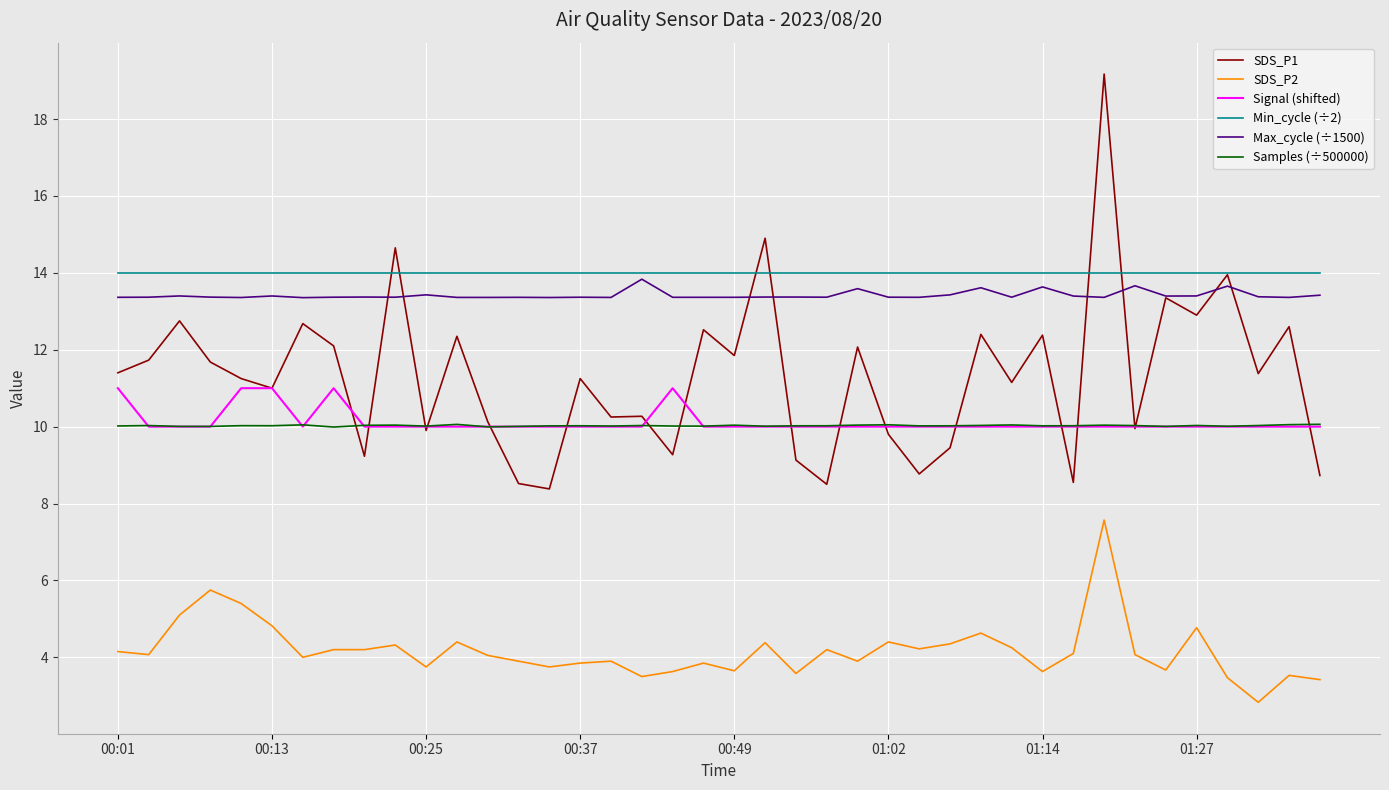

True or false: Samples (÷500000) and SDS_P2 cross at least once.

False